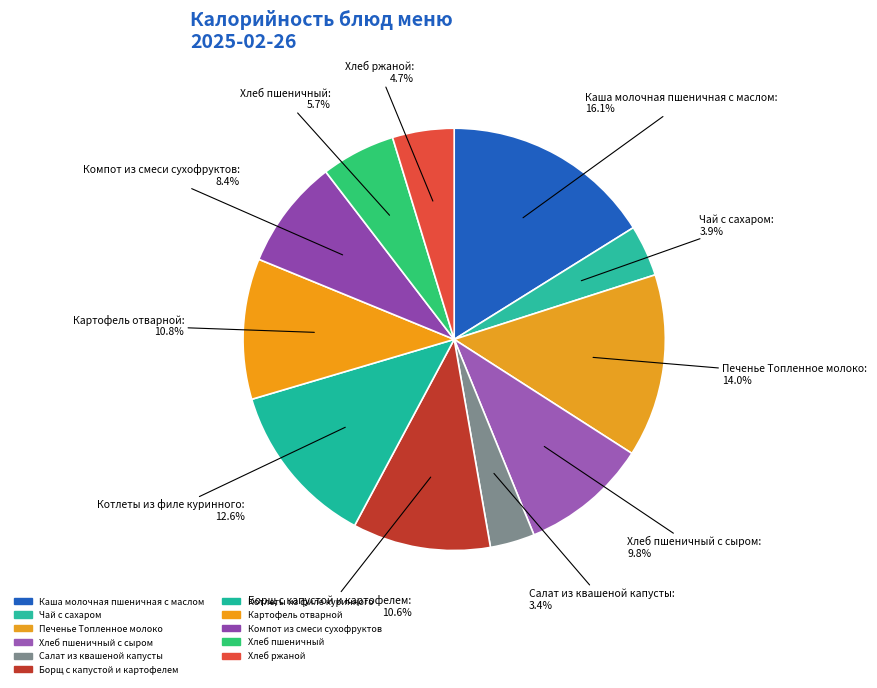

Rank the categories by value from lowest to highest.

Салат из квашеной капусты, Чай с сахаром, Хлеб ржаной, Хлеб пшеничный, Компот из смеси сухофруктов, Хлеб пшеничный с сыром, Борщ с капустой и картофелем, Картофель отварной, Котлеты из филе куринного, Печенье Топленное молоко, Каша молочная пшеничная с маслом